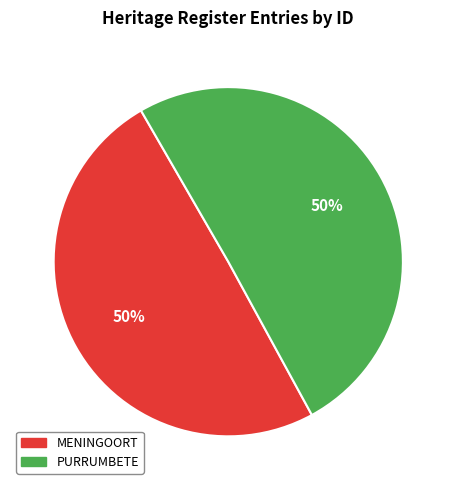

Count the number of slices in the pie.

2